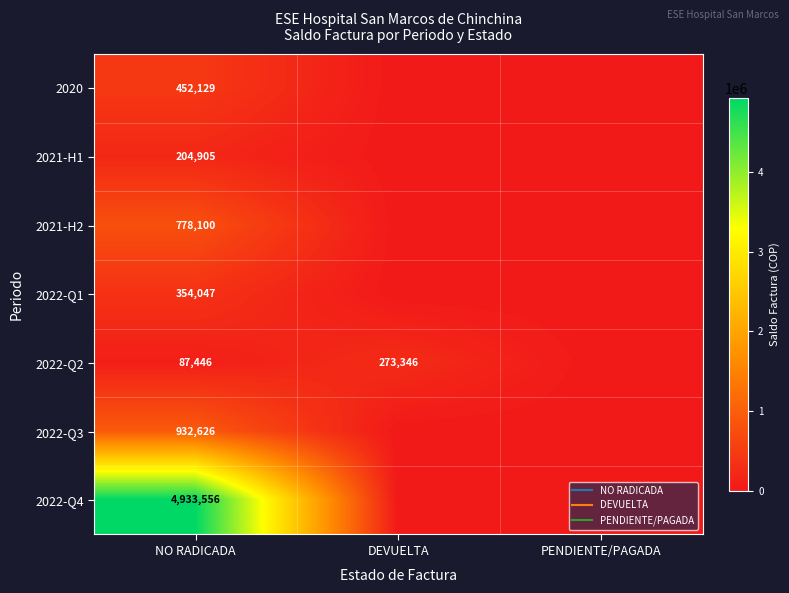

Which label corresponds to the largest value in the chart?

NO RADICADA